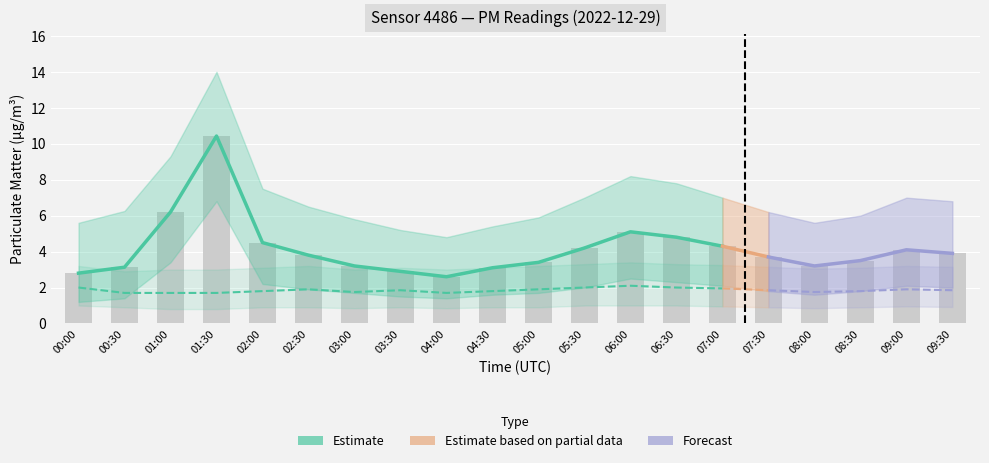

What is the label of the 19th bar from the left?

09:00